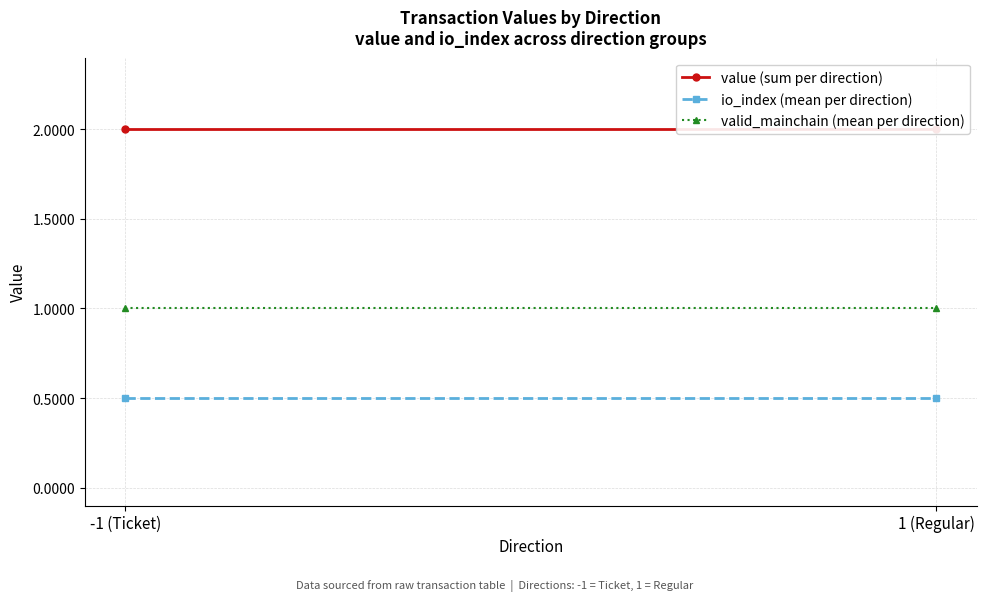

What is the sum of the io_index (mean per direction) values at 1 (Regular) and -1 (Ticket)?

1.0